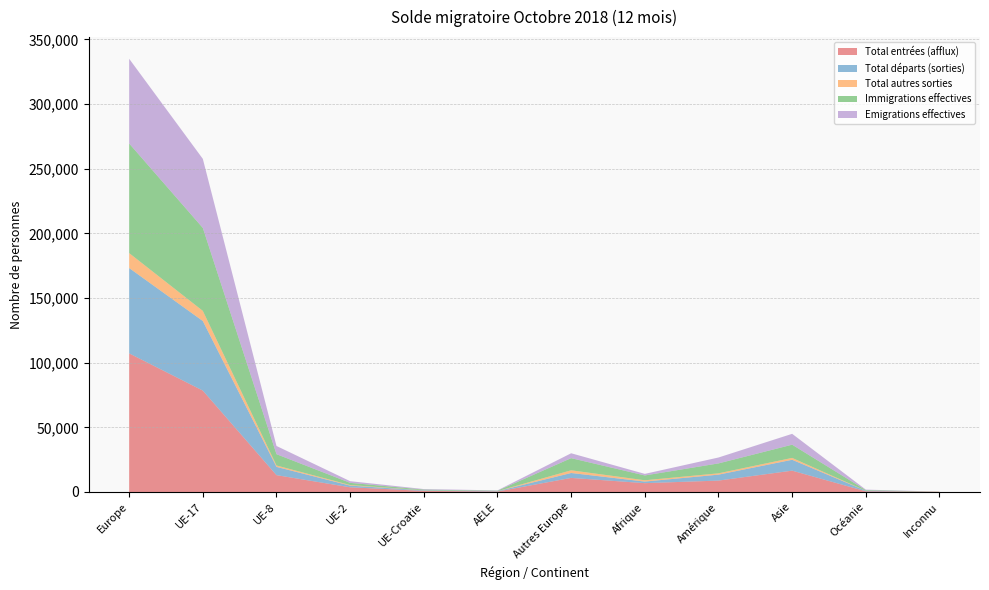

Reading left to right, extract all data points from this chart.

Total entrées (afflux): 107180	78401	13023	3631	861	367	10897	6831	8819	16496	533	173
Total départs (sorties): 65995	53810	6403	1307	407	268	3800	1234	4597	8419	400	14
Total autres sorties: 11555	7838	1077	435	96	29	2080	994	1017	1438	37	27
Immigrations effectives: 84737	64132	8721	1687	492	321	9384	3718	7663	10213	463	78
Emigrations effectives: 65515	53402	6360	1291	407	266	3789	1232	4574	8411	400	14